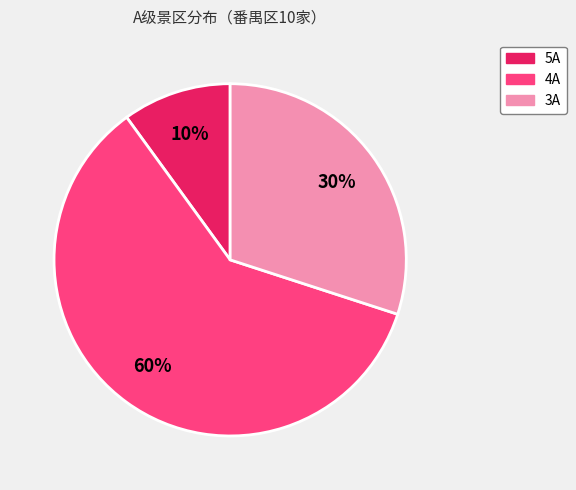

How many segments does this pie chart have?

3